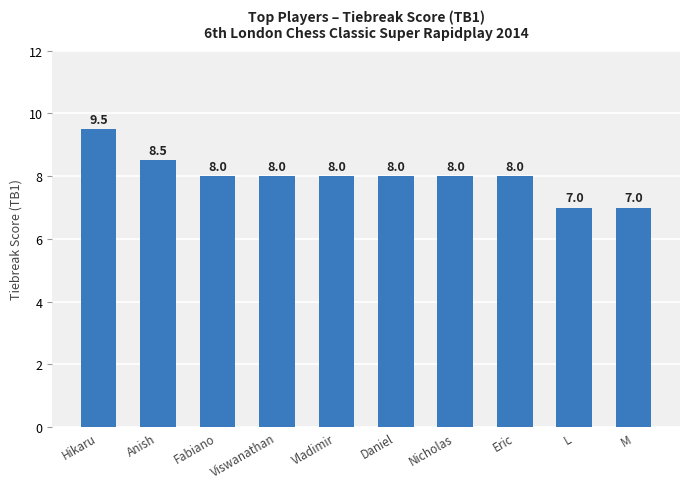

Between M and Anish, which is larger?

Anish